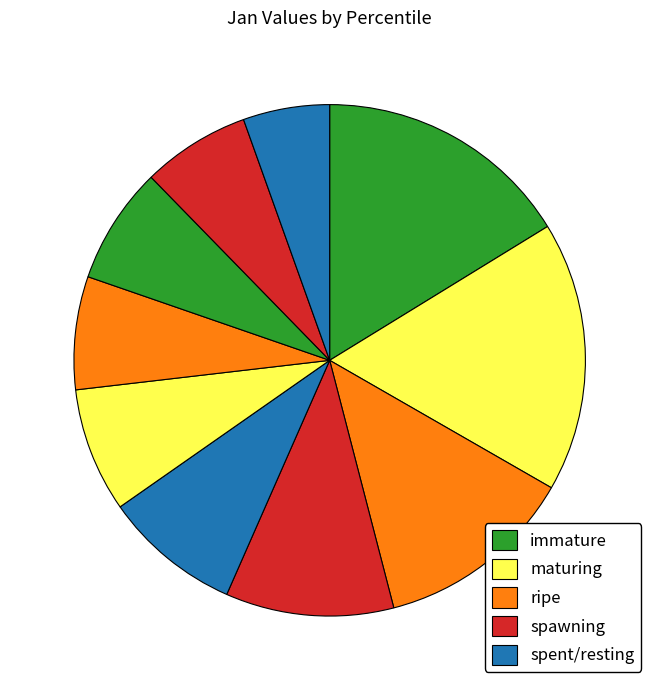

How many slices are in this pie chart?

10